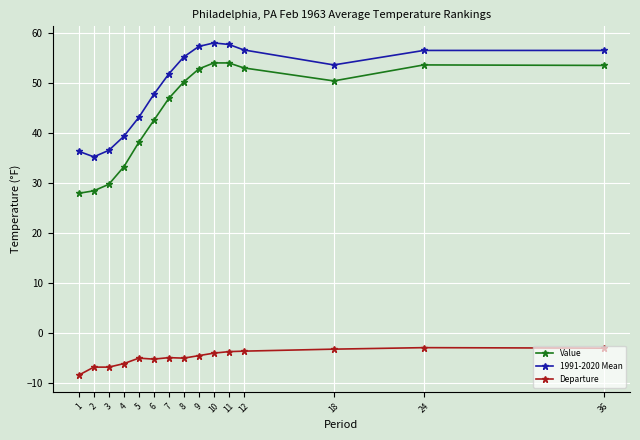

How many categories are shown in the chart?

15